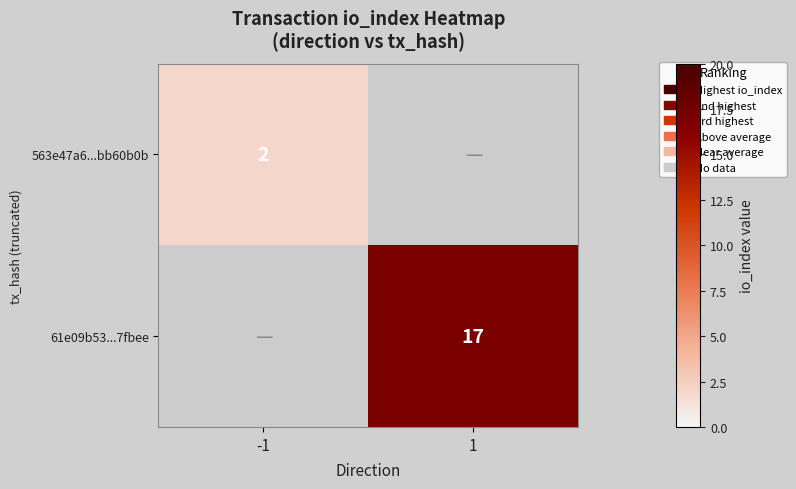

The 61e09b53...7fbee series shows 17 at 1. True or false?

True